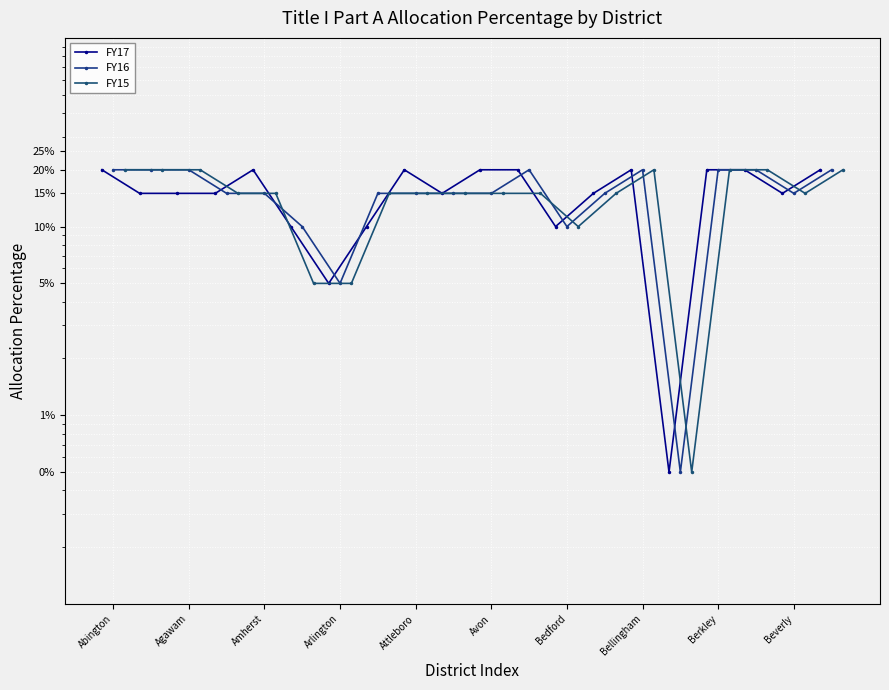

What are all the series names shown in the legend?

FY17, FY16, FY15